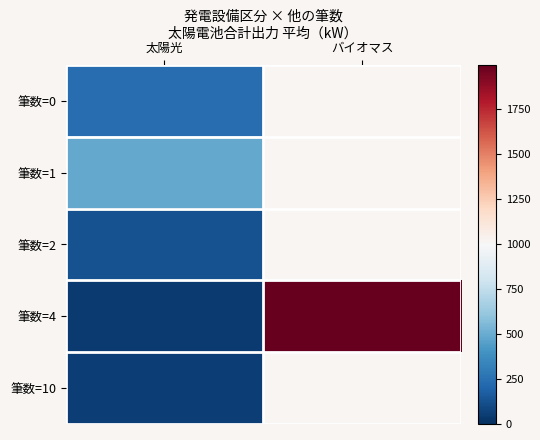

Is it true that 筆数=1 equals 179.2 at 太陽光?

False